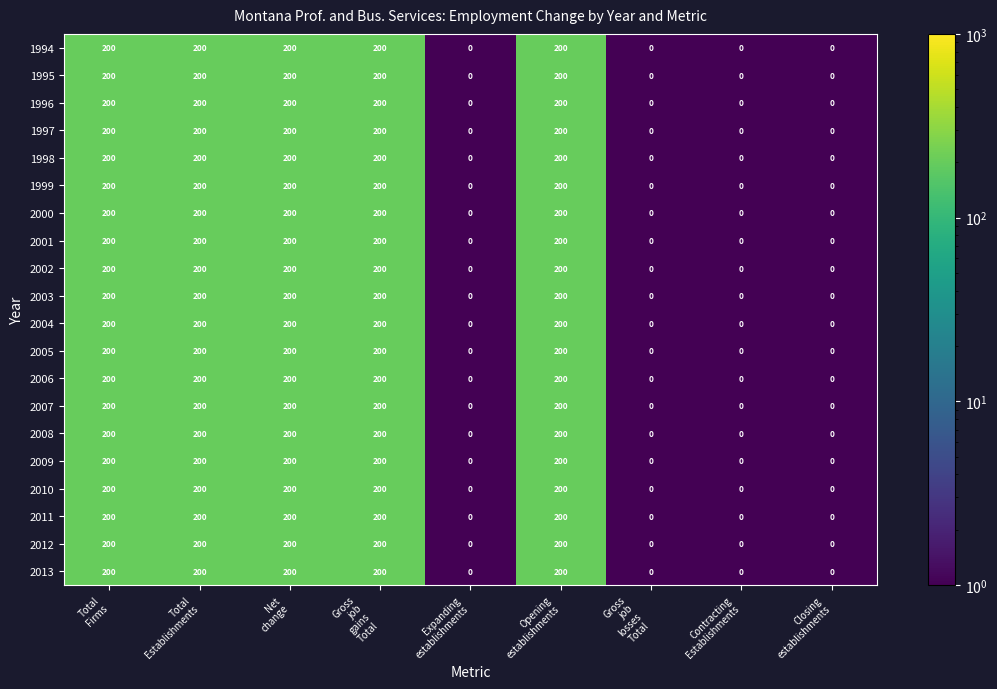

How many 2011 values are between 0 and 200?

9